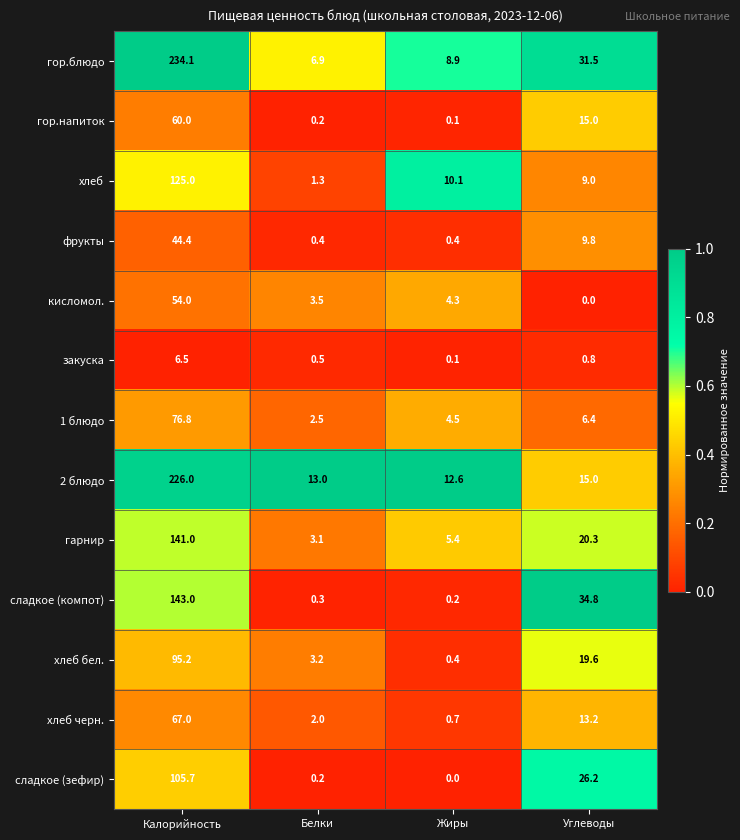

Which series has the largest total across all categories?

гор.блюдо